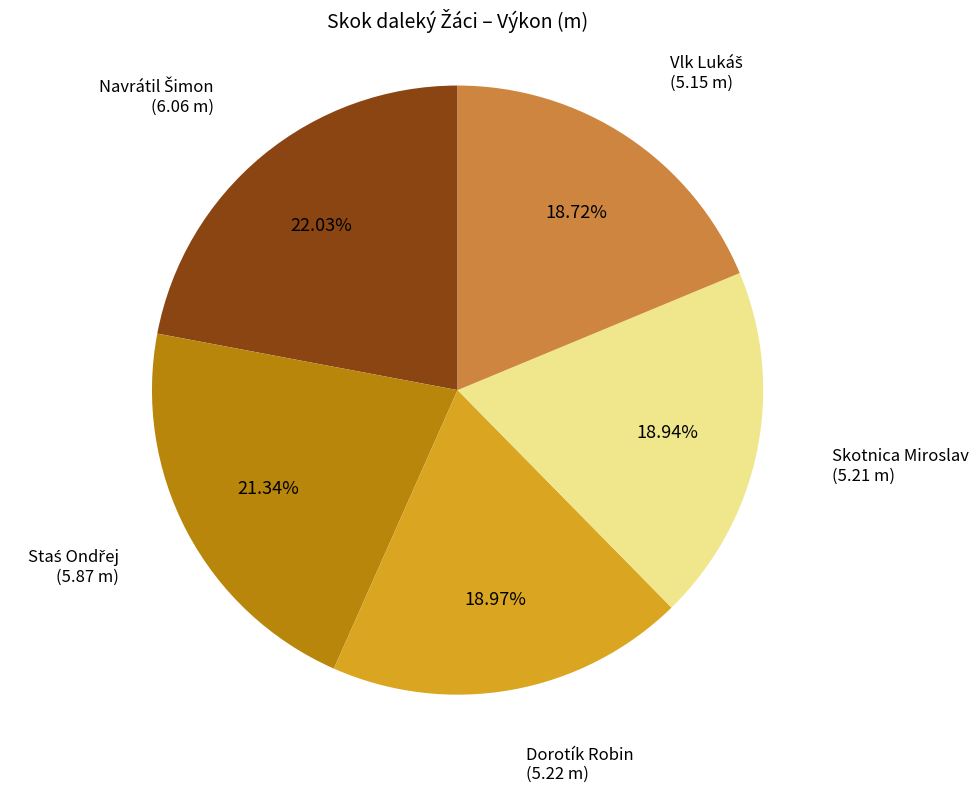

Is there a majority slice in this chart?

No